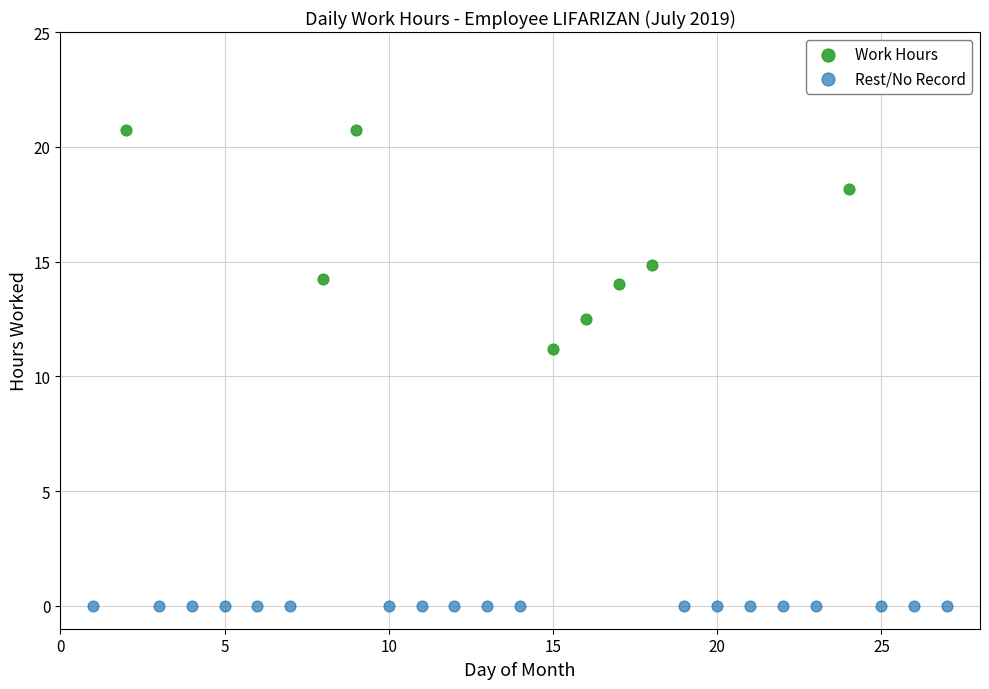

Which series contains the lowest Y value?

Rest/No Record